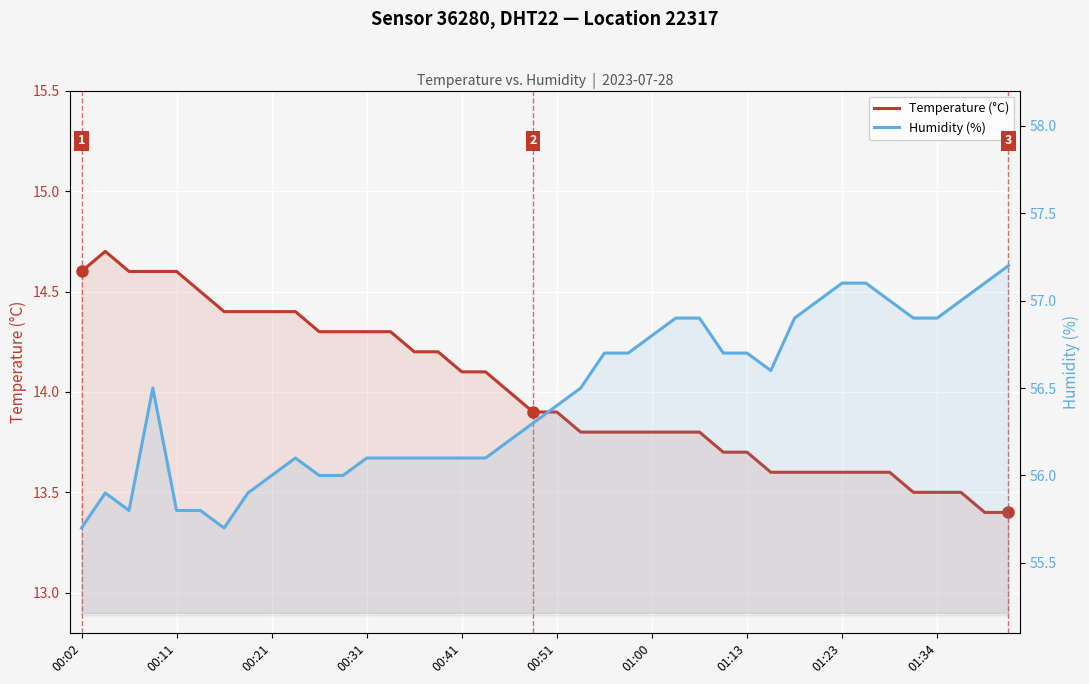

Which category has the lowest value in the Humidity (%) series?

00:02